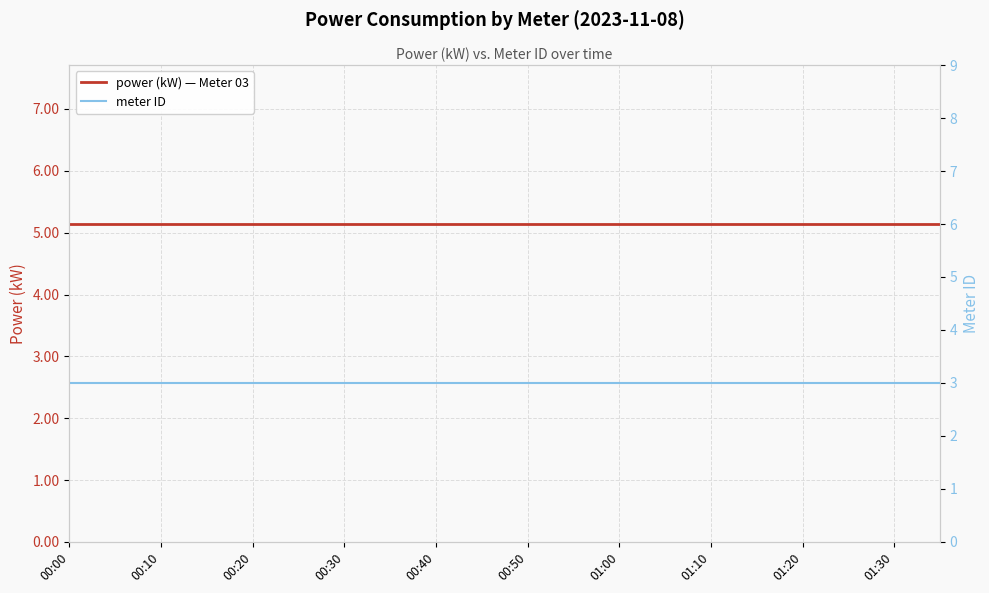

What is the sum of all meter ID values?

60.0